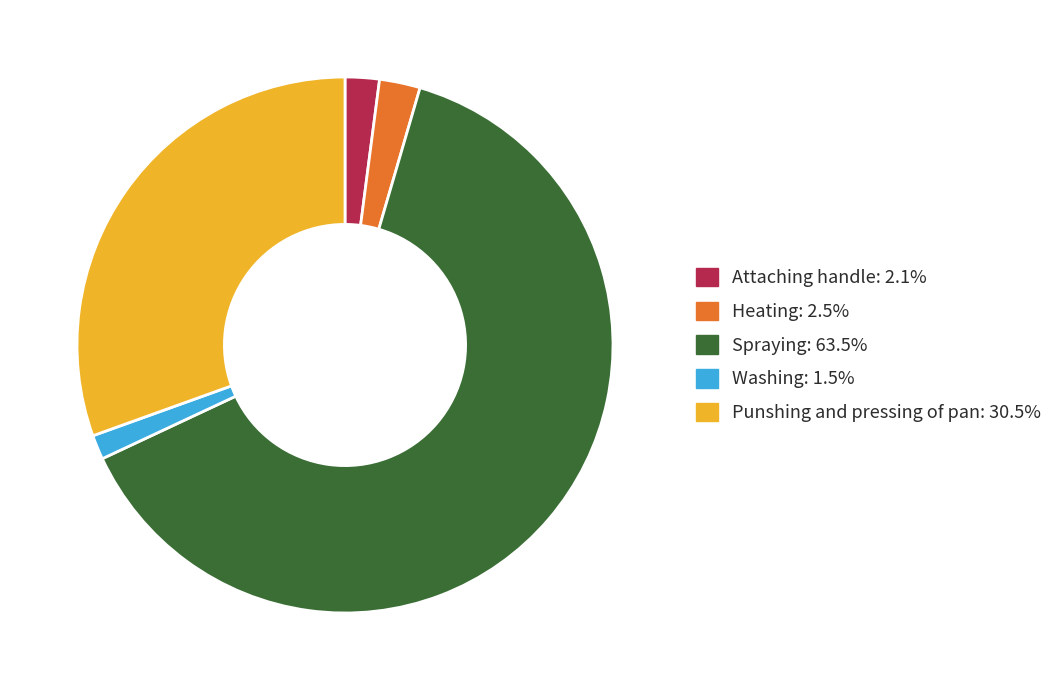

Combined, do Heating: 2.5% and Punshing and pressing of pan: 30.5% account for over 50%?

No